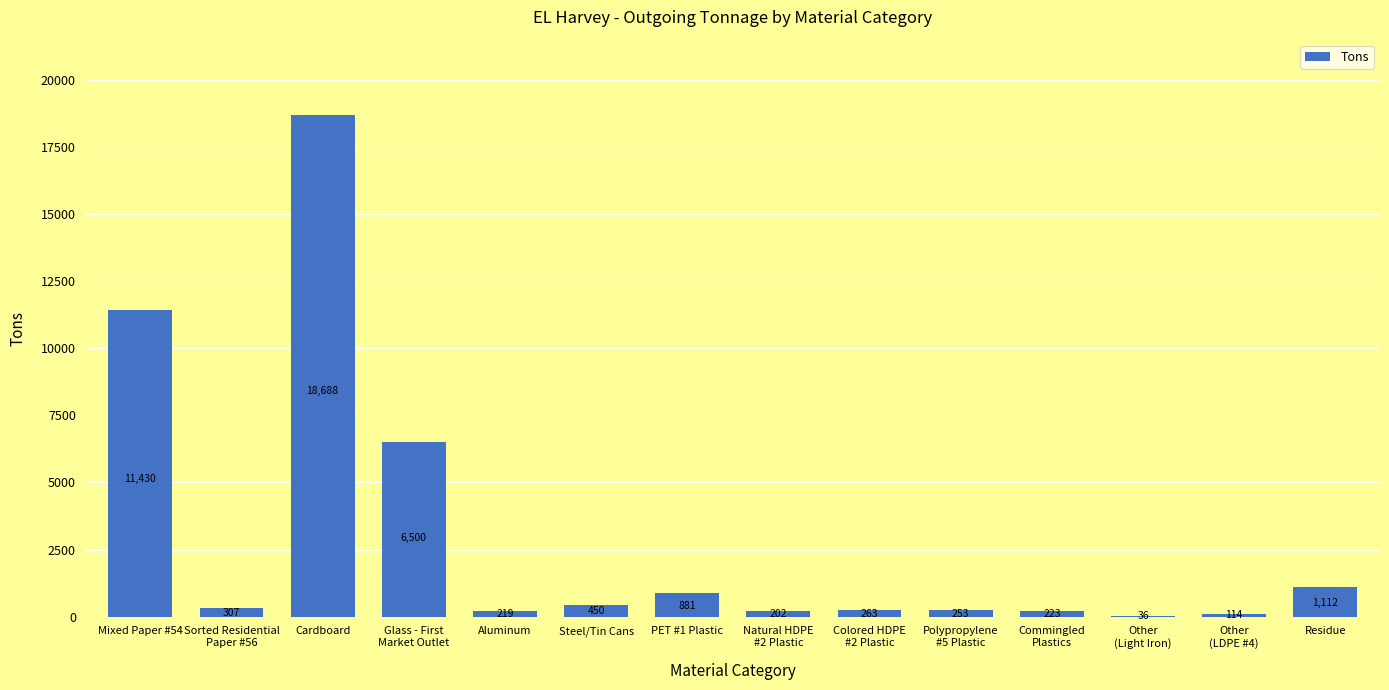

Reading left to right, extract all data points from this chart.

11430	307	18688	6500	219	450	881	202	263	253	223	36	114	1112